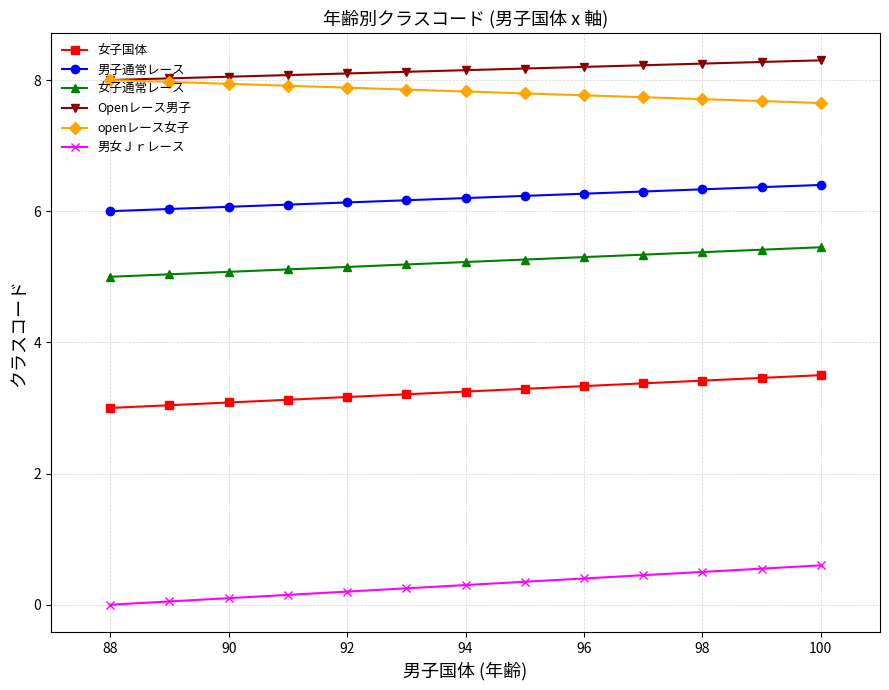

The value of 男子通常レース at 90 is 6.1. True or false?

True